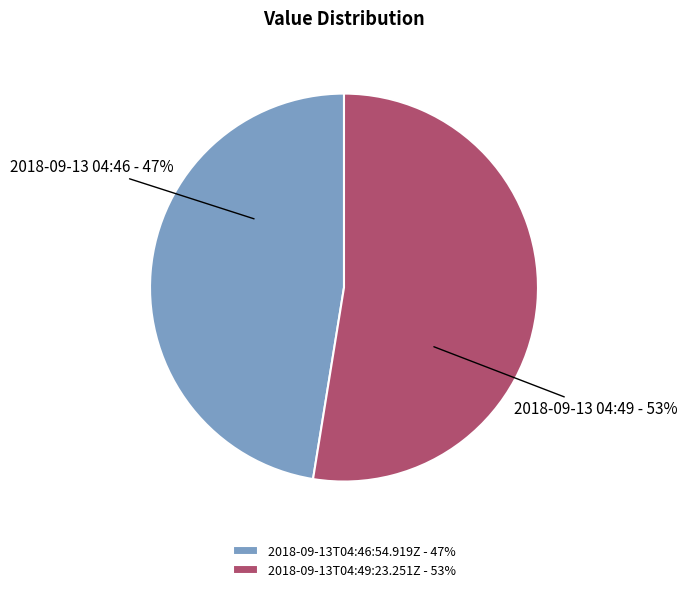

Between 2018-09-13T04:46:54.919Z and 2018-09-13T04:49:23.251Z, which is larger?

2018-09-13T04:49:23.251Z